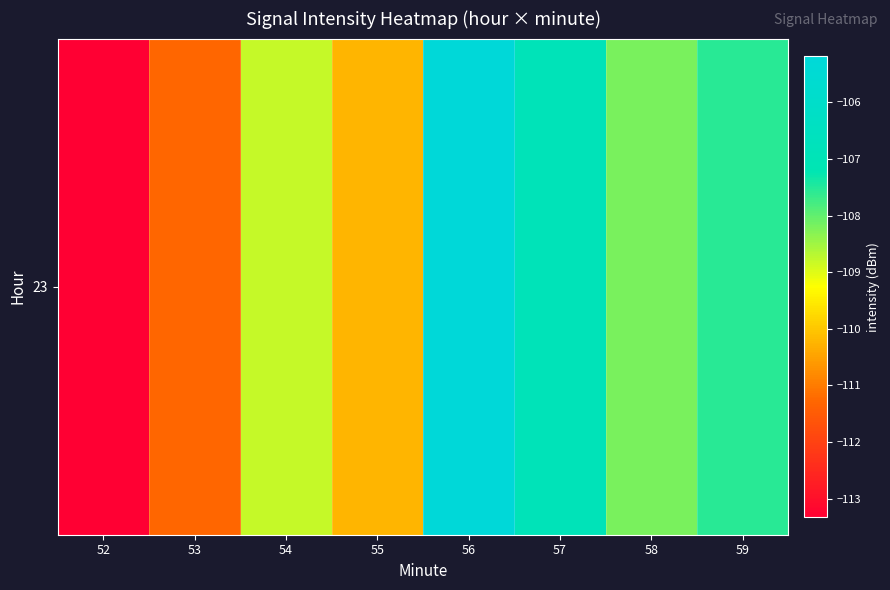

Reading left to right, extract all data points from this chart.

52=-113.3	53=-111.3	54=-108.8	55=-110.2	56=-105.2	57=-106.9	58=-108.2	59=-107.5